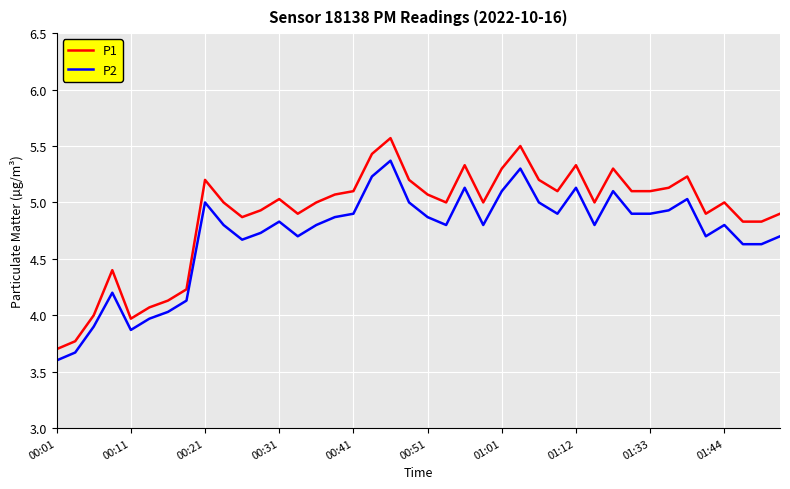

Which series has the largest total across all categories?

P1